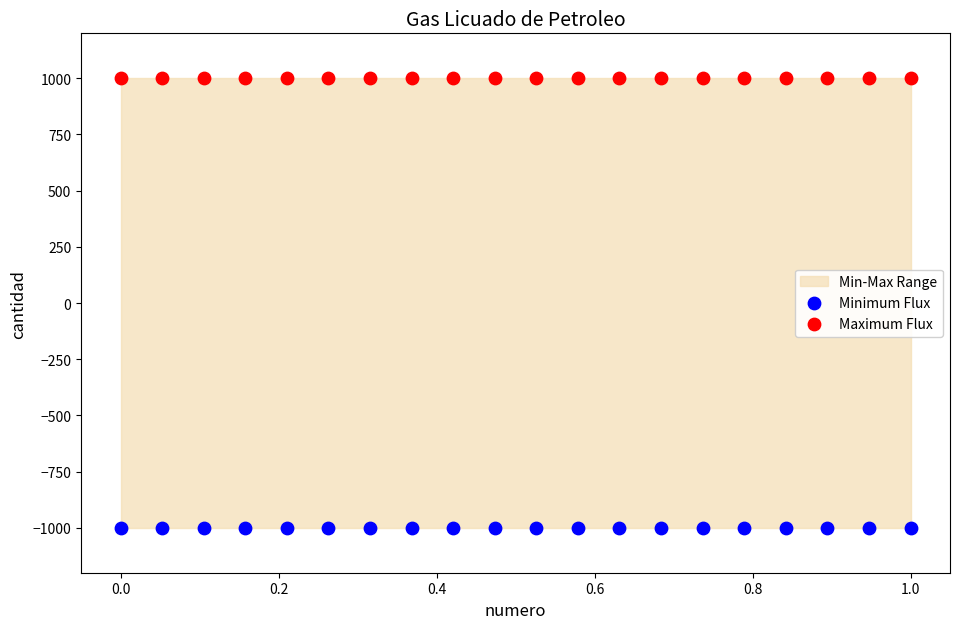

Which series reaches the minimum Y coordinate?

Minimum Flux